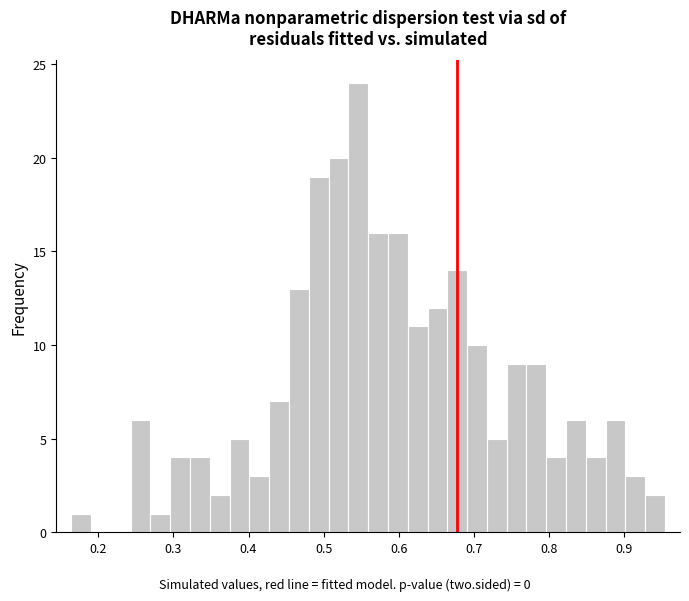

Read against the x-axis, roughly where is the centre of the tallest bar?

0.55